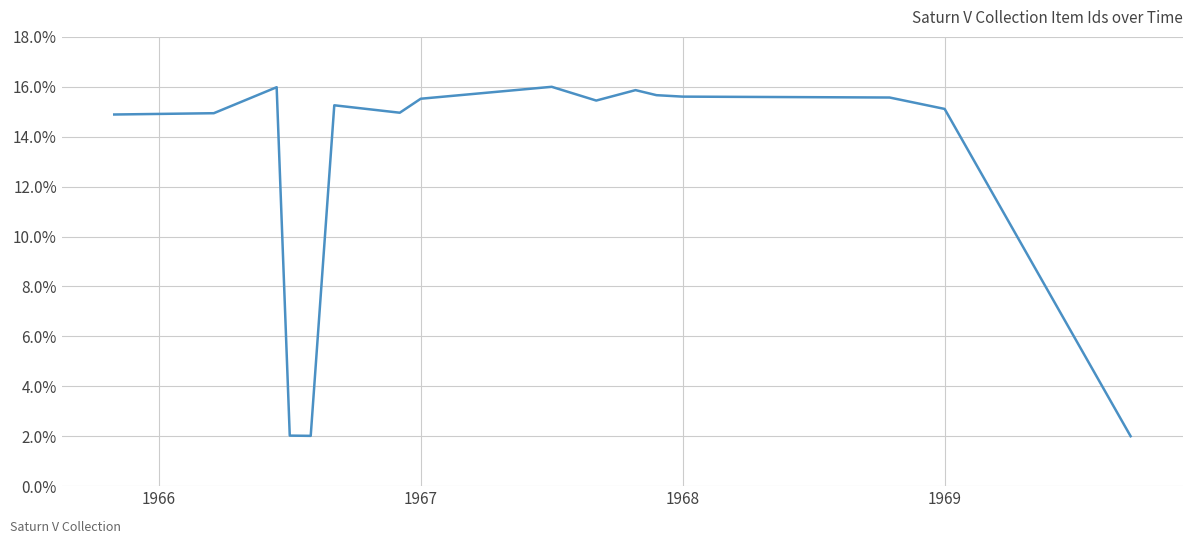

What is the difference between the second highest and second lowest values?

14.0